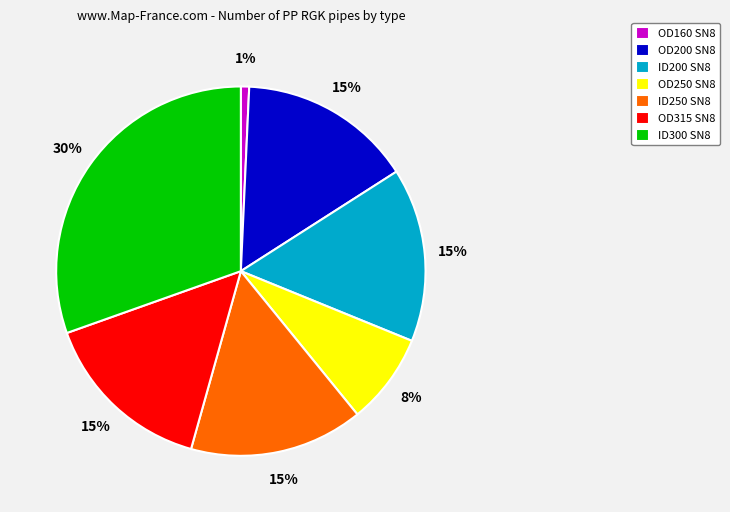

Does OD315 SN8 account for over 50% of the chart?

No